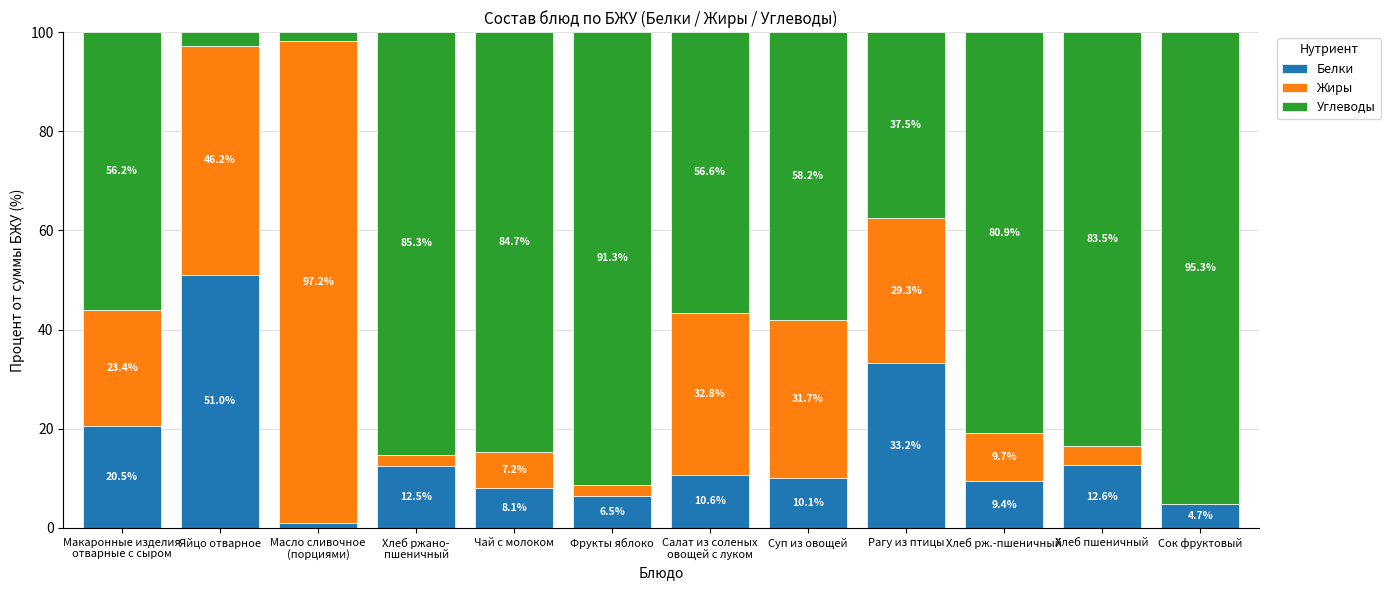

The Белки series shows 10.1 at Суп из овощей. True or false?

True